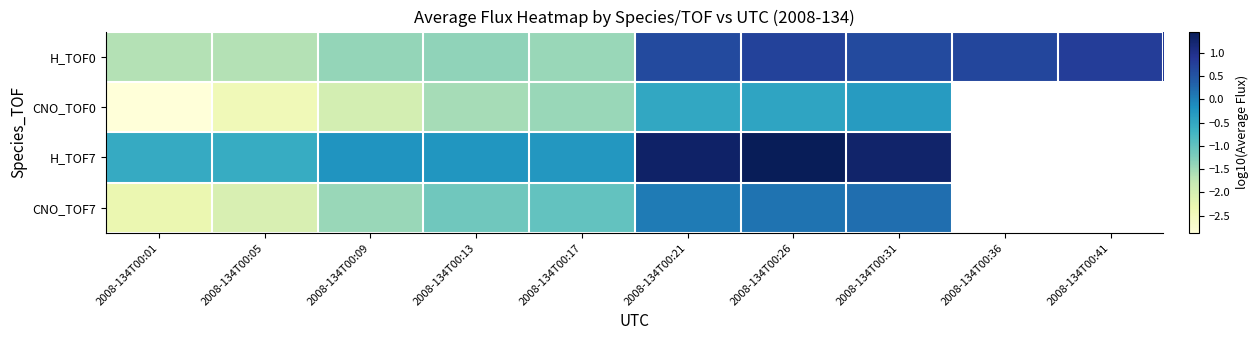

Which series has the largest range (max minus min)?

CNO_TOF0